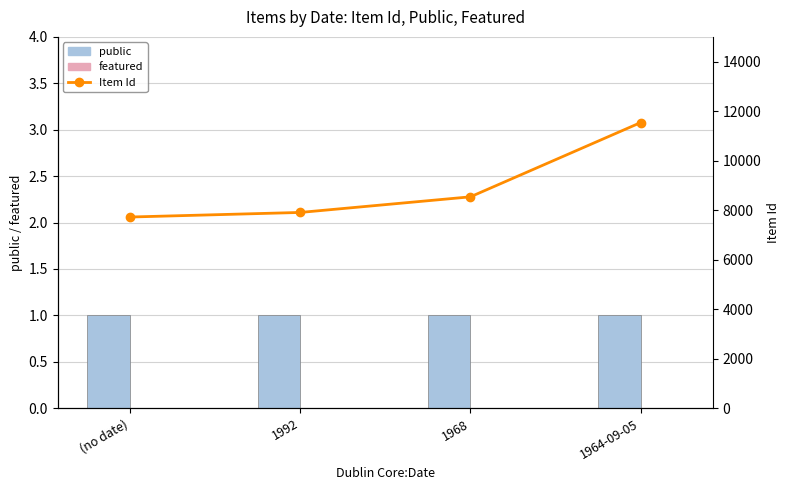

Are the bars grouped side by side (vs. stacked)?

Yes